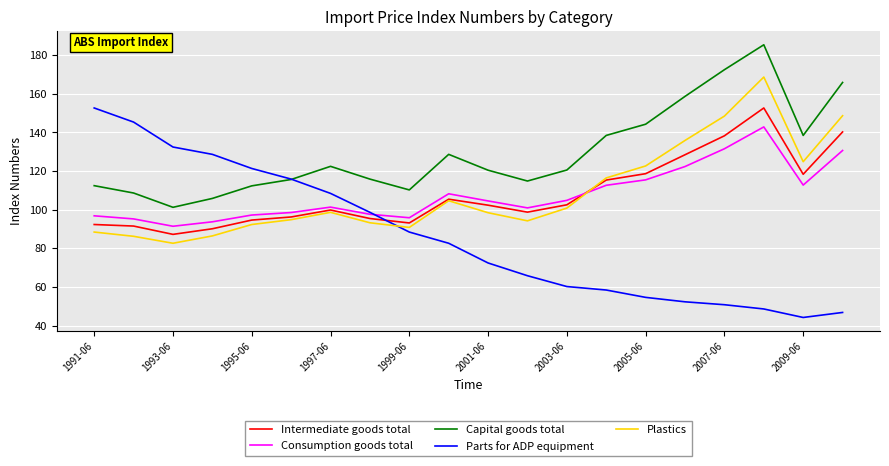

True or false: Intermediate goods total has more than 1 points higher than both neighbors.

True